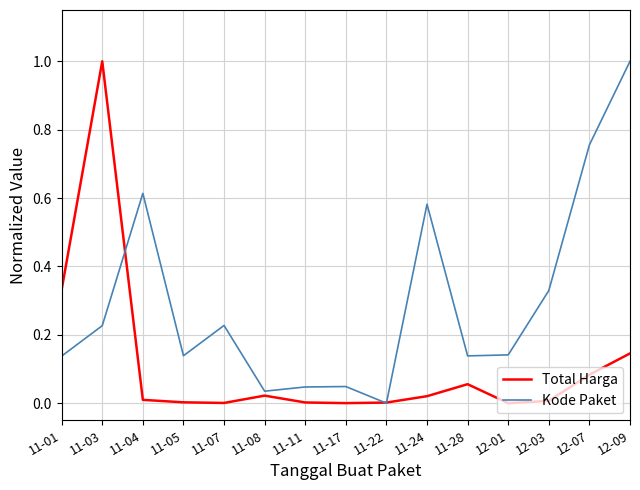

Is it true that Total Harga equals 0.0 at 11-11?

True